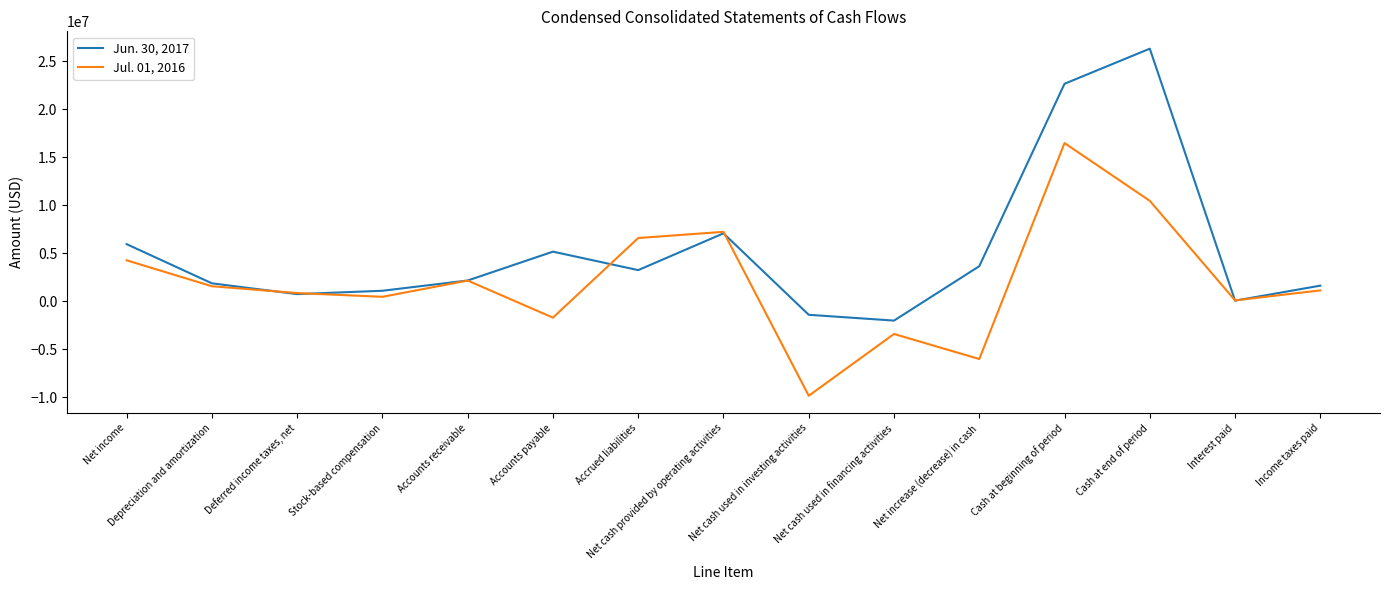

What is the total value across all series at Cash at end of period?

36791000